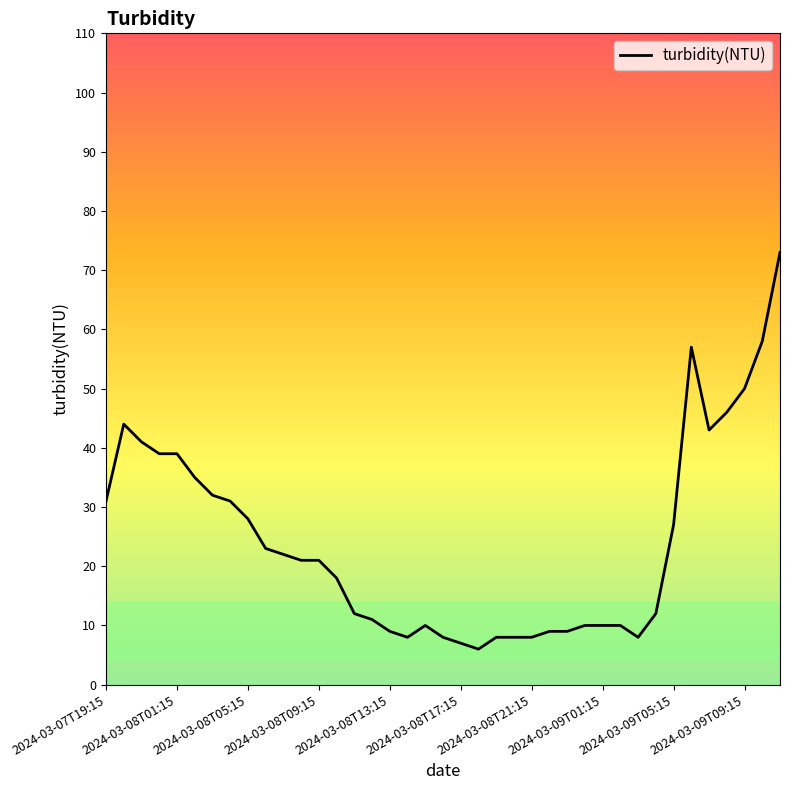

What is the maximum value shown in the chart?

73